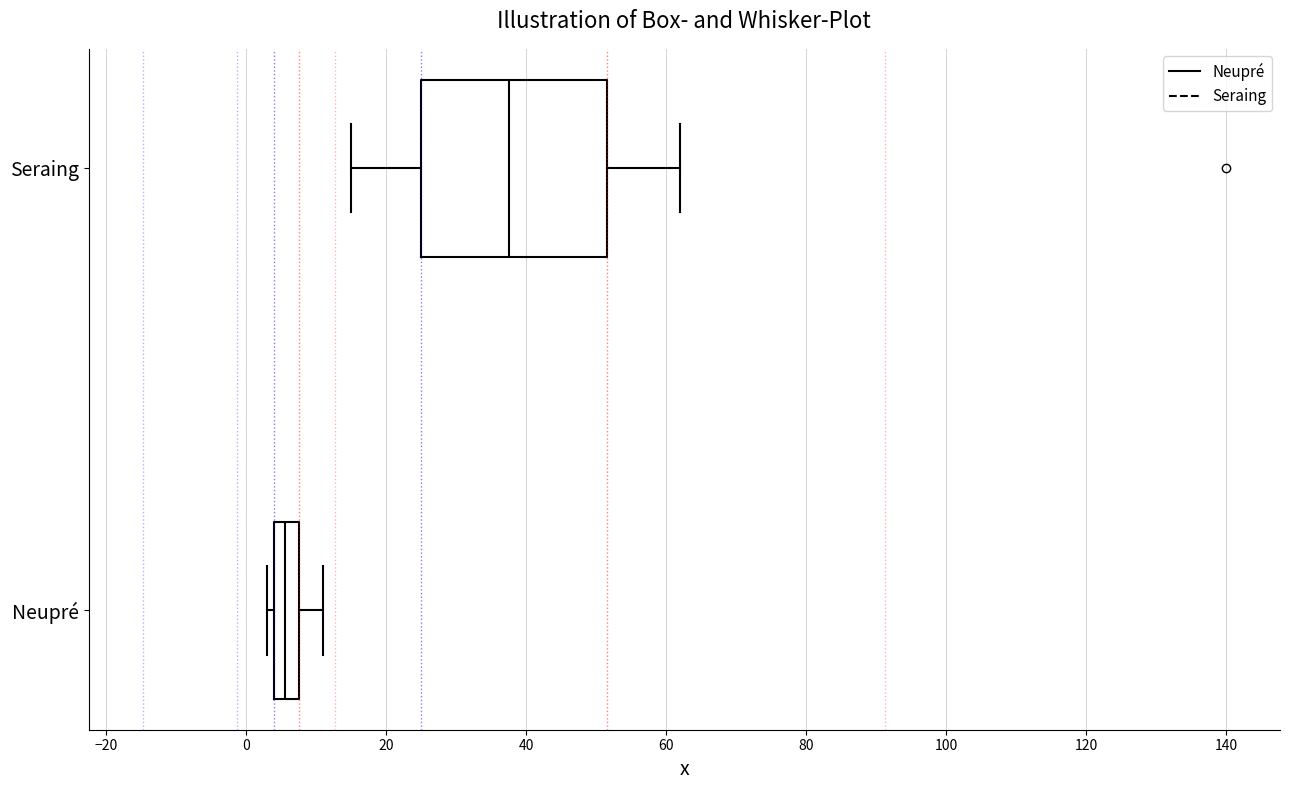

Which box's median line is the furthest to the left?

Neupré